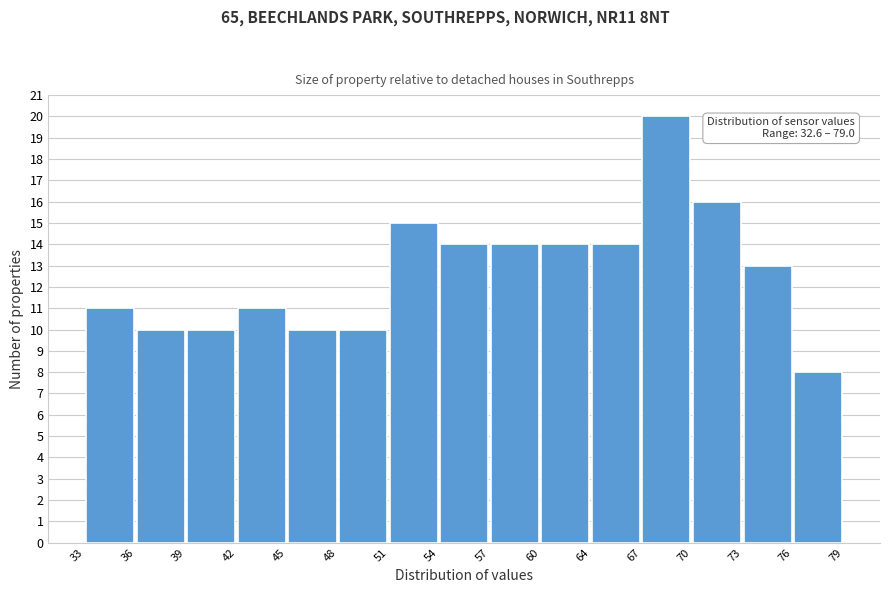

Over which range of the x-axis is the bar tallest?

67 to 70